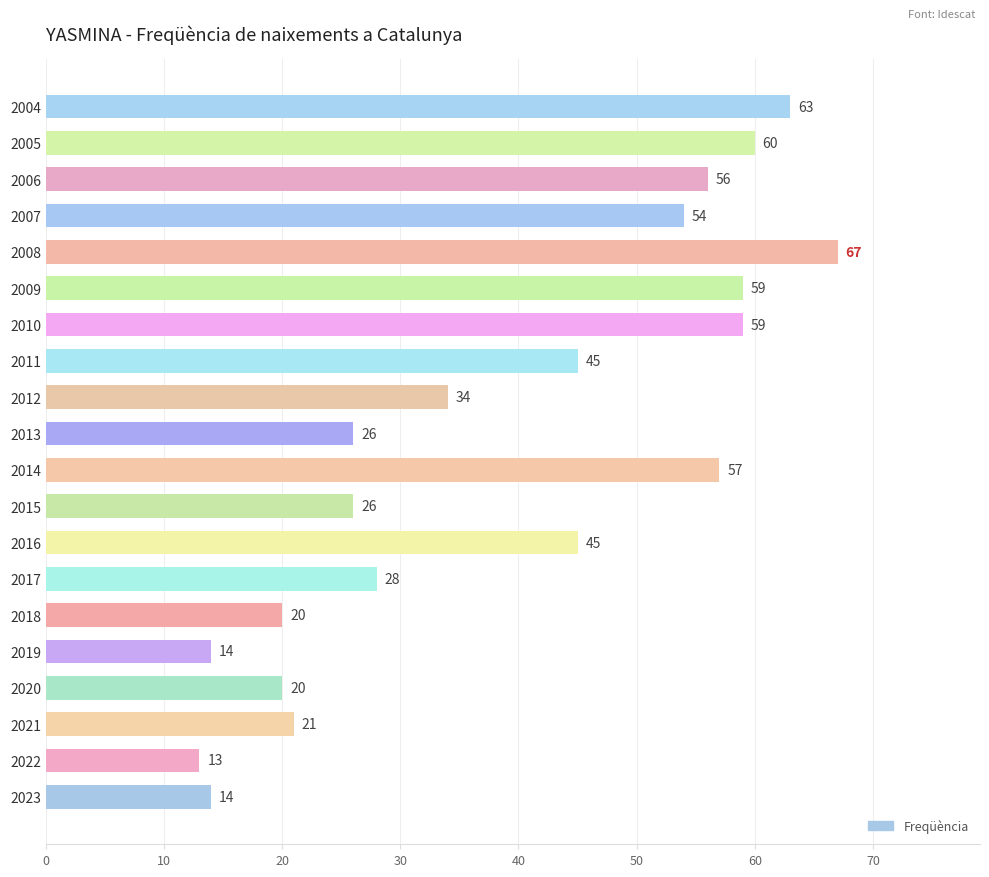

What is the difference between the maximum and minimum values?

54